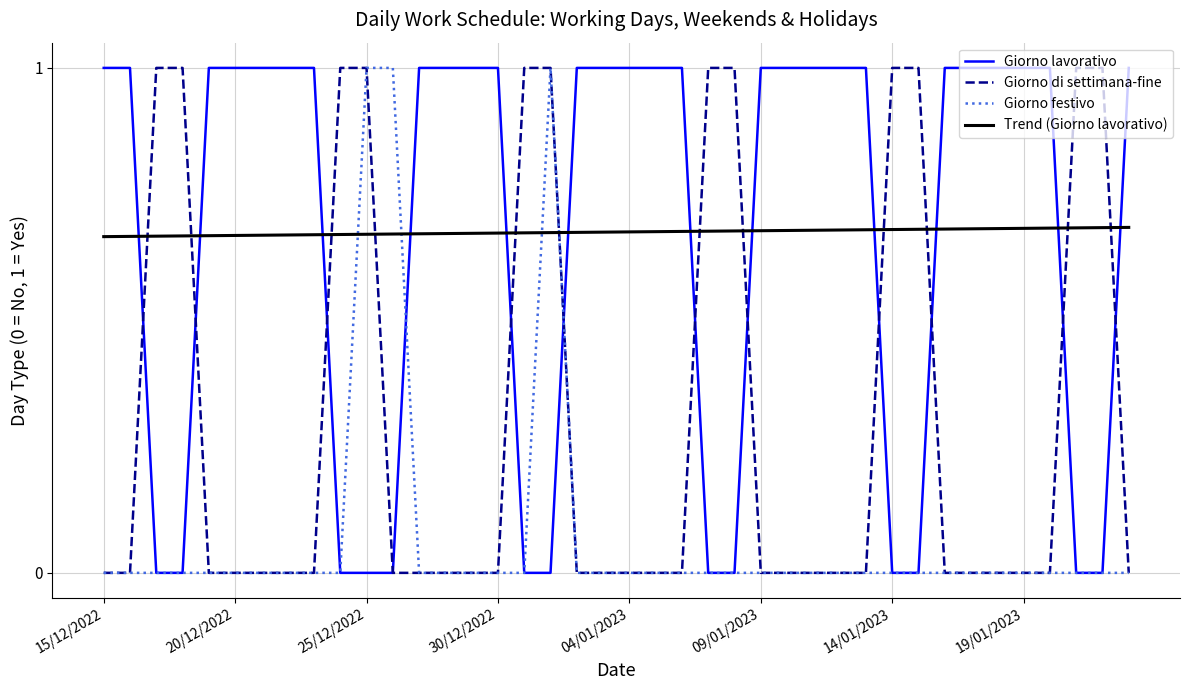

What is the greatest value displayed?

1.0